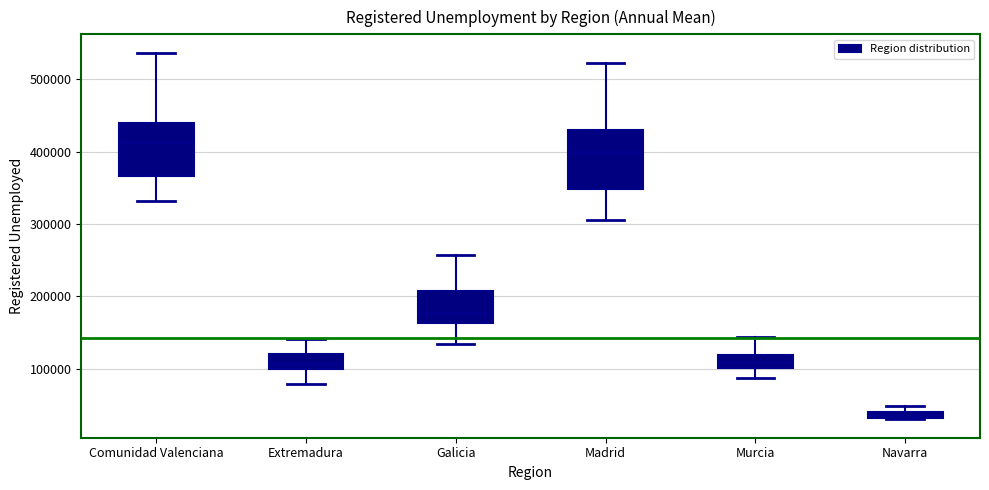

Which box has the lowest median line?

Navarra